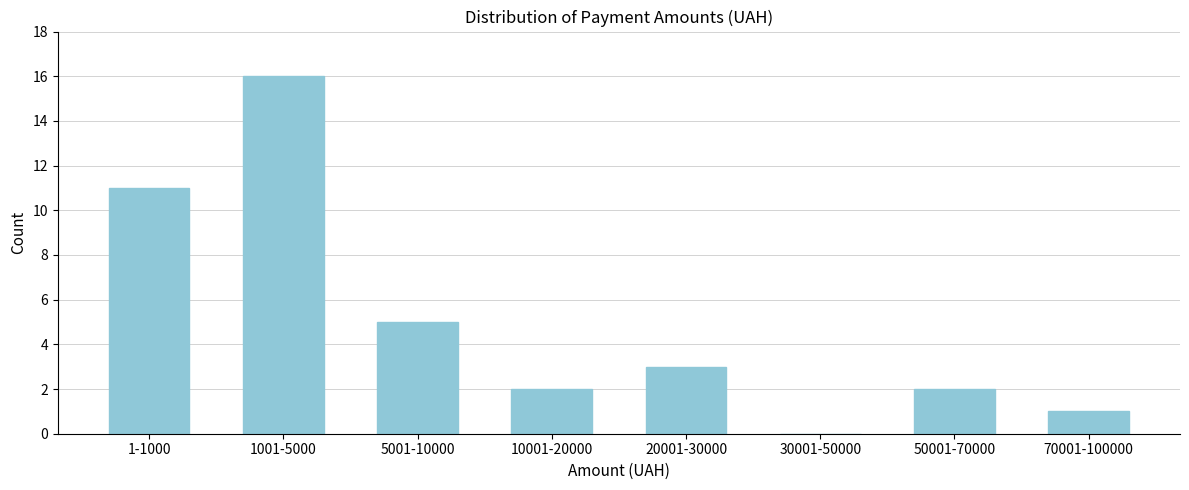

Reading left to right, extract all data points from this chart.

1-1000=11	1001-5000=16	5001-10000=5	10001-20000=2	20001-30000=3	30001-50000=0	50001-70000=2	70001-100000=1